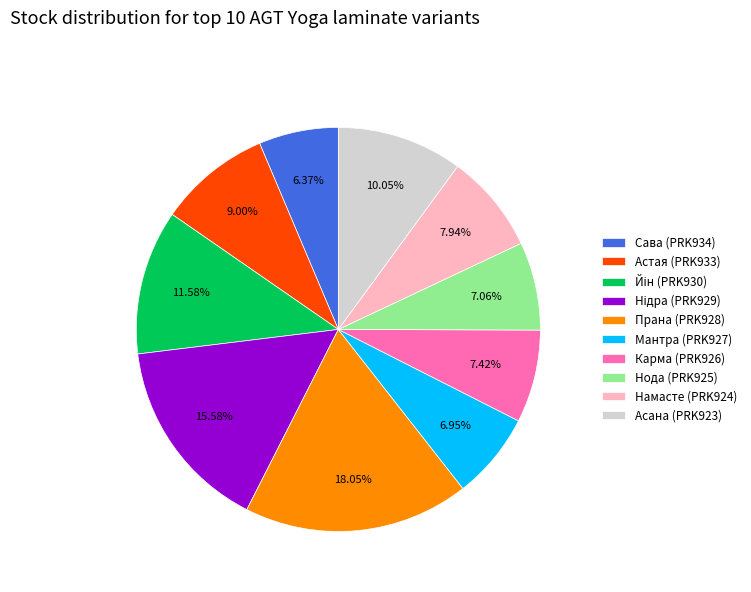

What is the smallest slice in the pie chart?

Сава (PRK934)